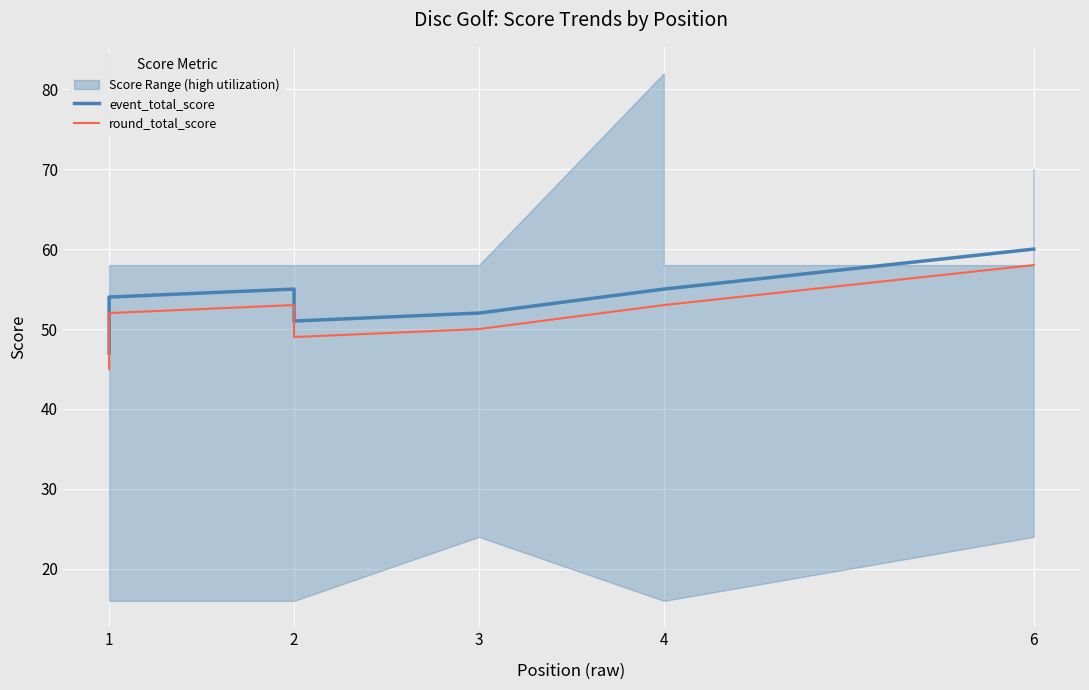

What is the average value of the event_total_score series?

55